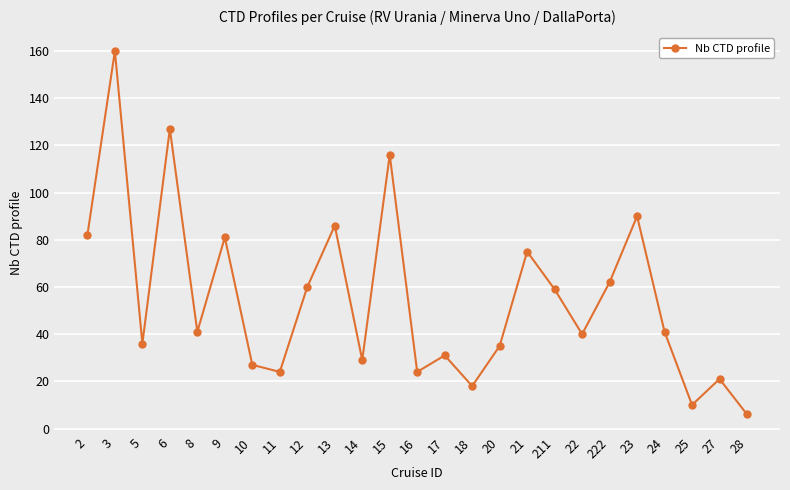

What is the value of the 6th point from the left?

81